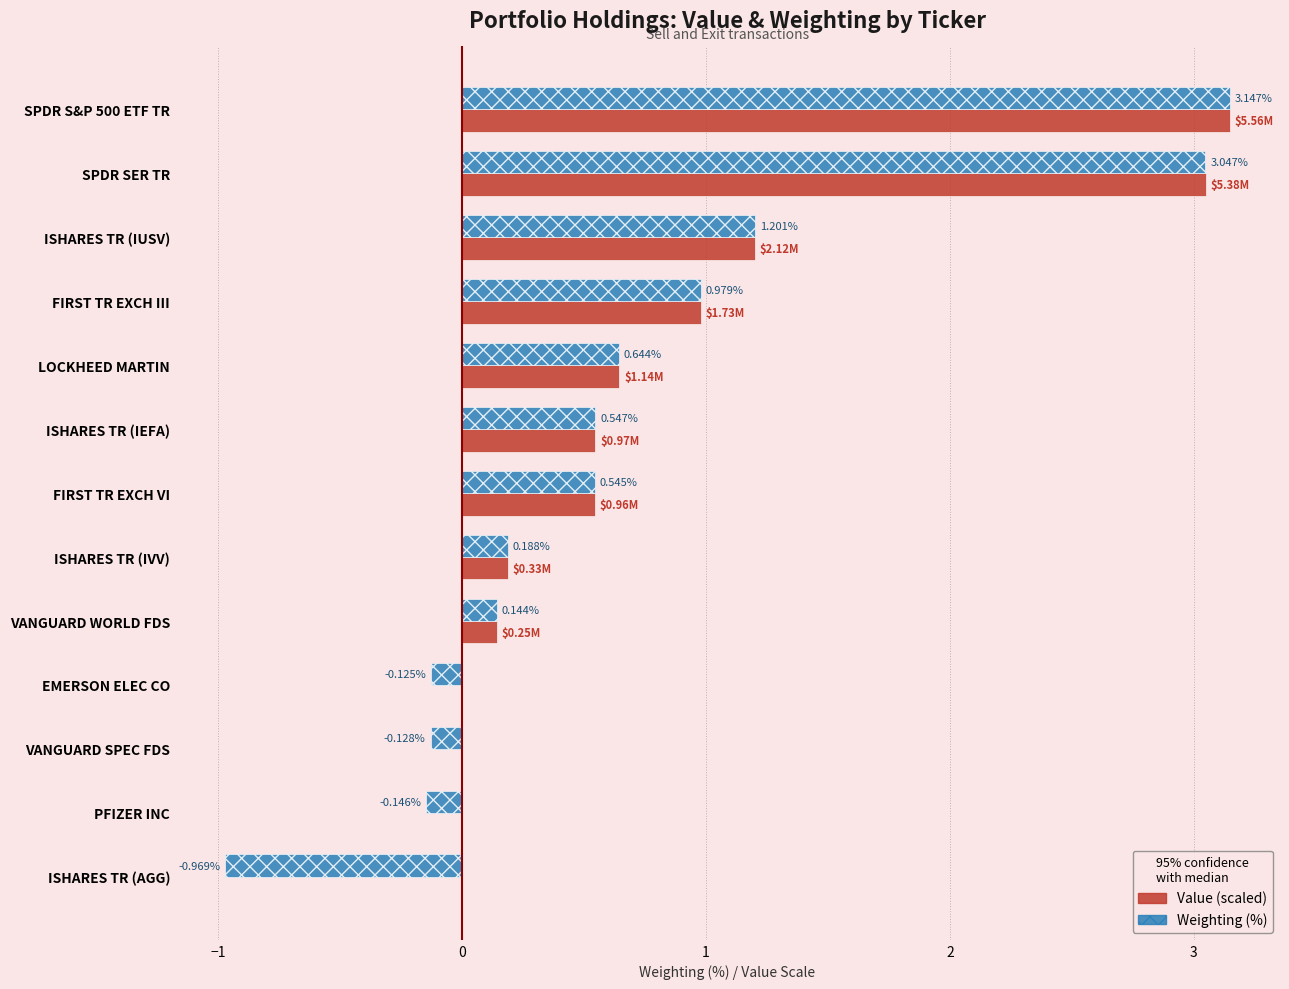

What is the sum of the Weighting (%) values at FIRST TR EXCH VI and ISHARES TR (IUSV)?

1.7